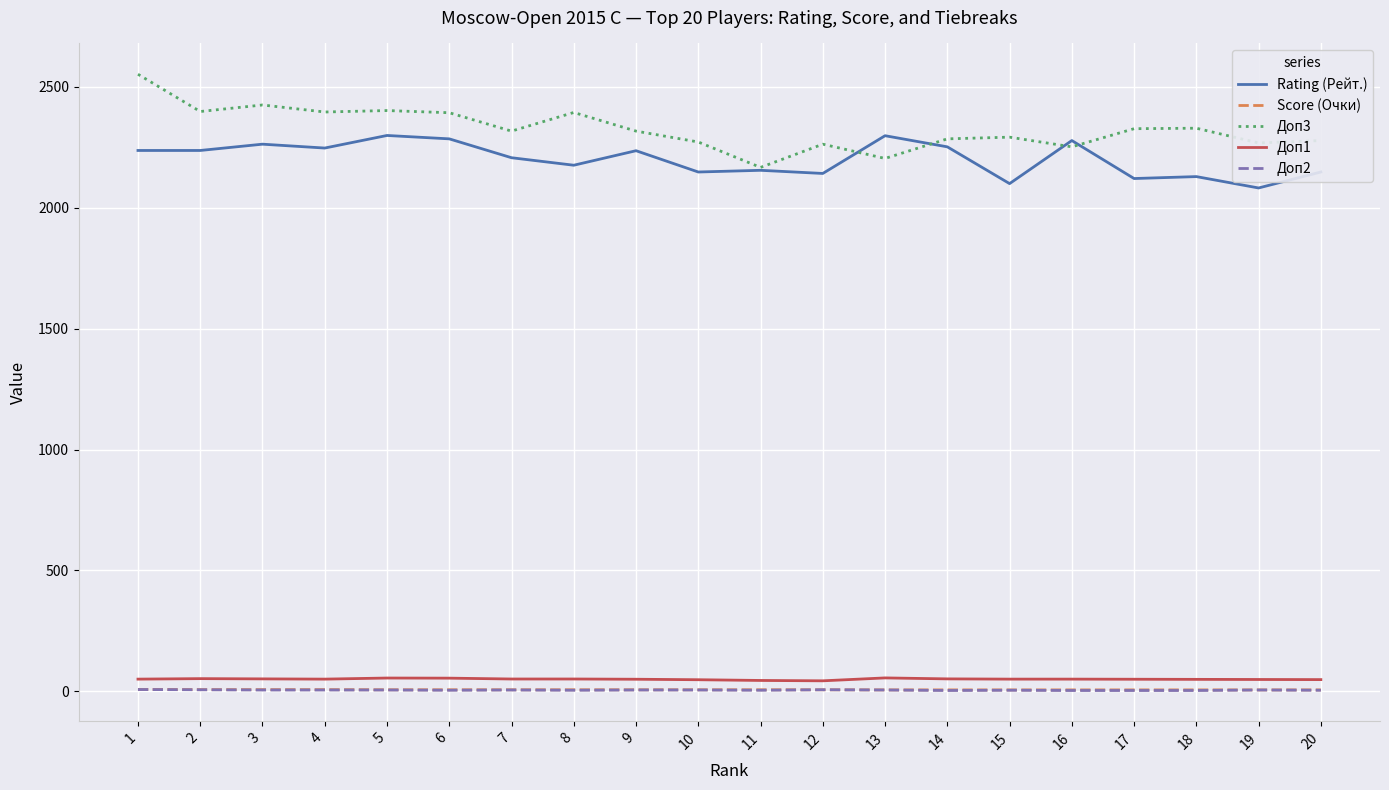

Is the value of Доп3 at 20 greater than the value of Доп1 at 17?

Yes